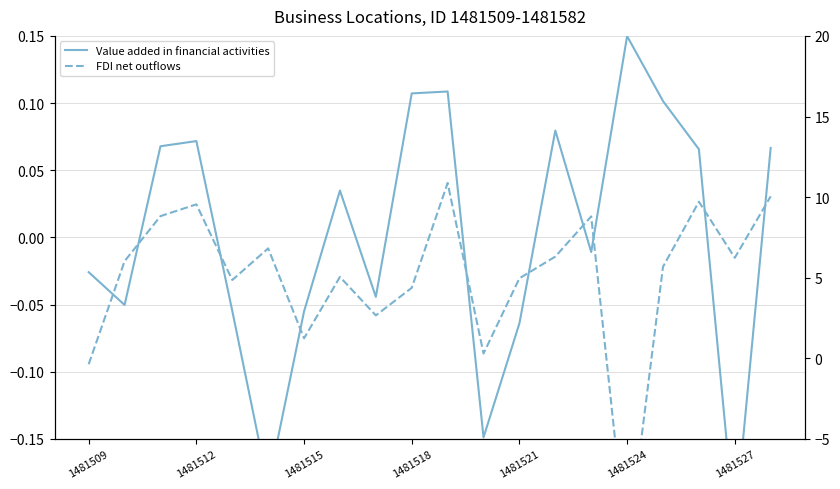

After their last crossing, which series has the higher values: FDI net outflows or Value added in financial activities?

FDI net outflows